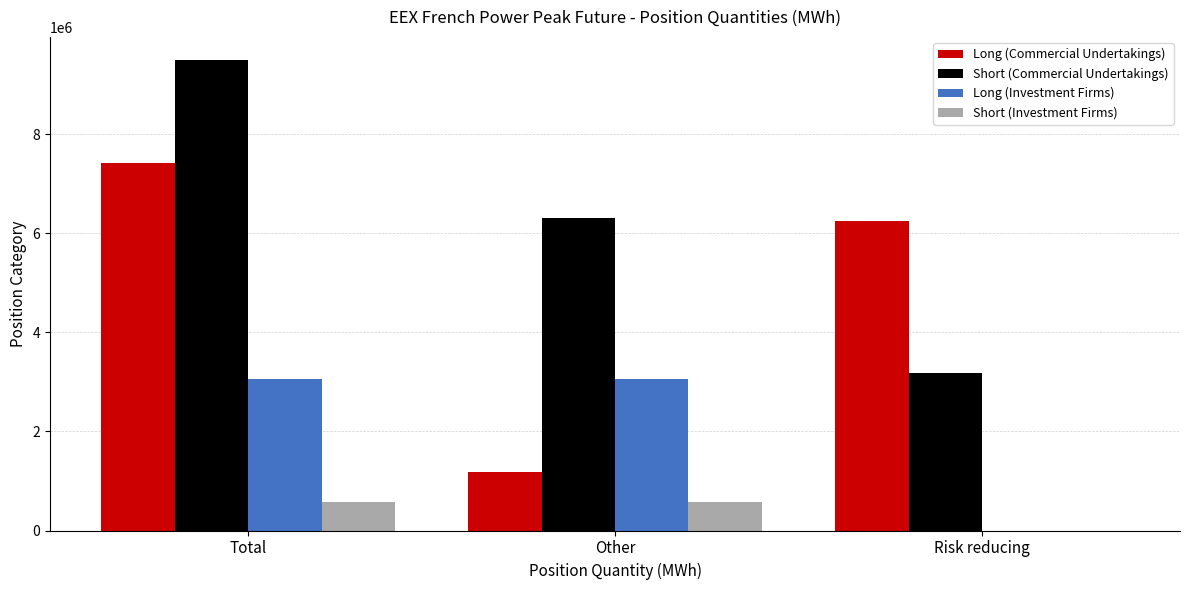

What is the sum of all Short (Commercial Undertakings) values?

18980520